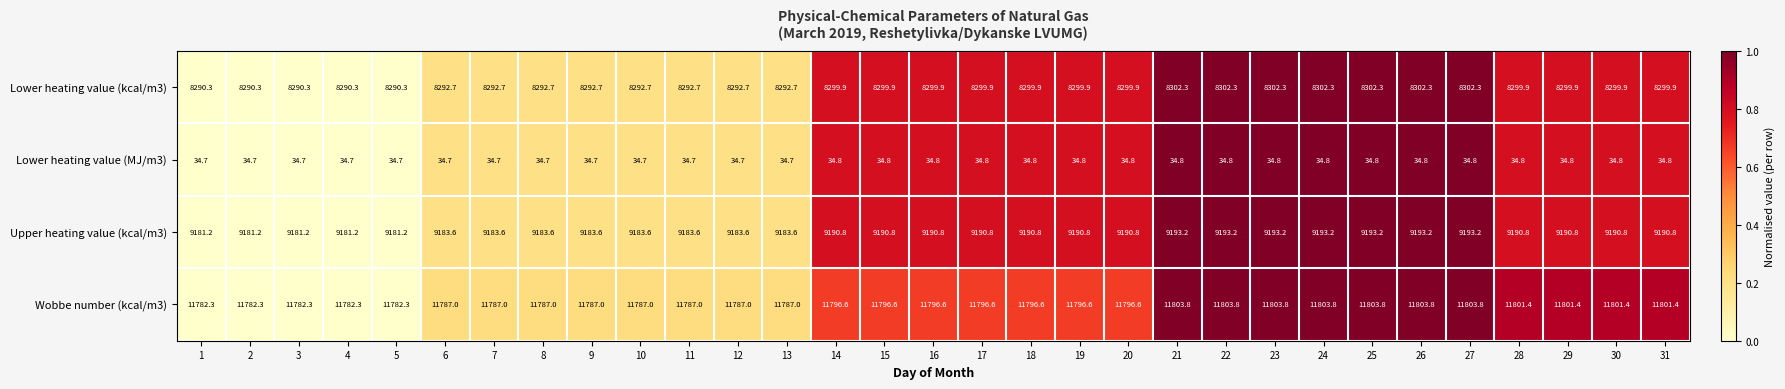

List the series in order of their peak value, highest first.

Wobbe number (kcal/m3), Upper heating value (kcal/m3), Lower heating value (kcal/m3), Lower heating value (MJ/m3)